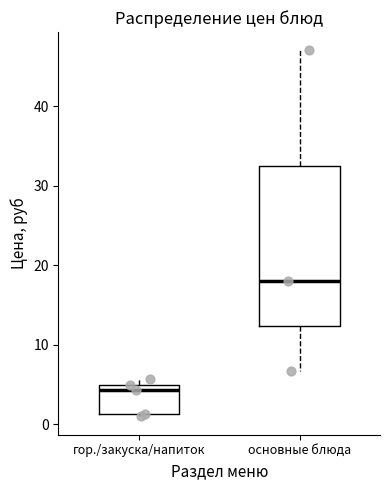

Where is the lower edge of the box for гор./закуска/напиток on the y-axis? The values are not printed on the chart, so give them approximately, as read against the axis.

1